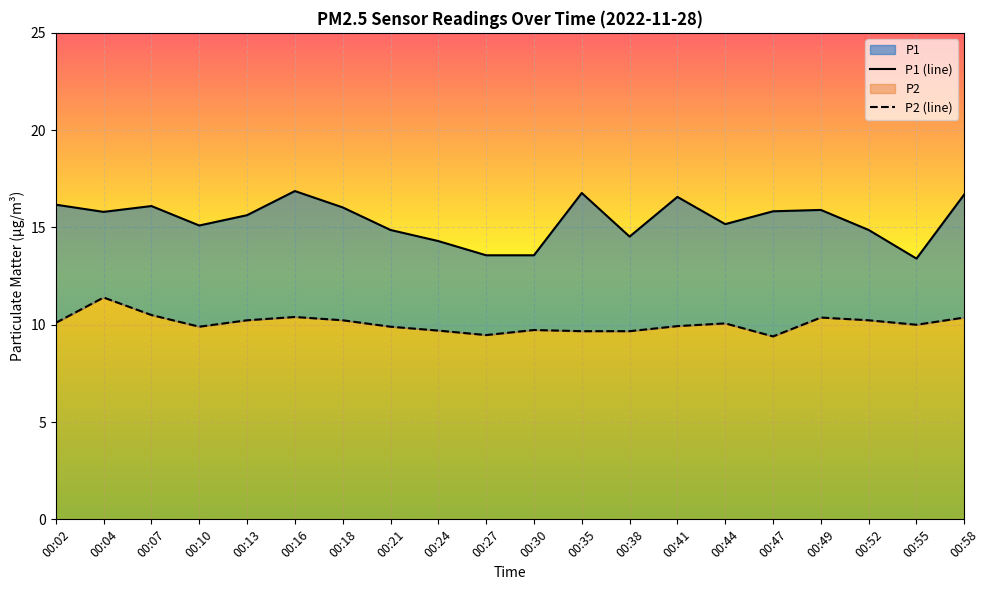

Reading right to left, transcribe all the data shown in this chart.

P1: 00:58=16.7	00:55=13.4	00:52=14.9	00:49=15.9	00:47=15.8	00:44=15.2	00:41=16.6	00:38=14.5	00:35=16.8	00:30=13.6	00:27=13.6	00:24=14.3	00:21=14.9	00:18=16.0	00:16=16.9	00:13=15.6	00:10=15.1	00:07=16.1	00:04=15.8	00:02=16.2
P2: 00:58=10.4	00:55=10.0	00:52=10.2	00:49=10.4	00:47=9.4	00:44=10.1	00:41=9.9	00:38=9.7	00:35=9.7	00:30=9.7	00:27=9.5	00:24=9.7	00:21=9.9	00:18=10.2	00:16=10.4	00:13=10.2	00:10=9.9	00:07=10.5	00:04=11.4	00:02=10.1